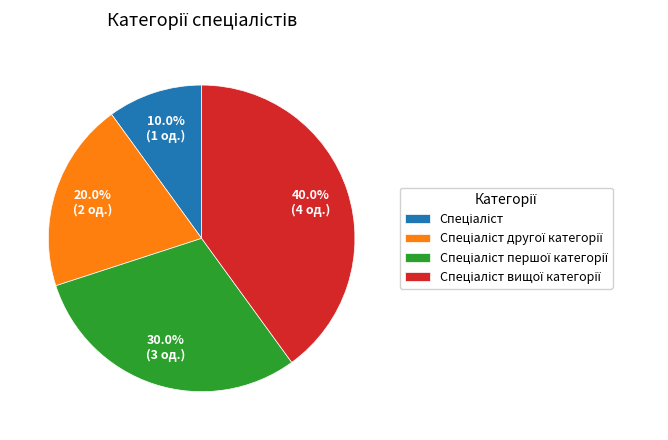

Is there any slice that represents more than half of the pie?

No